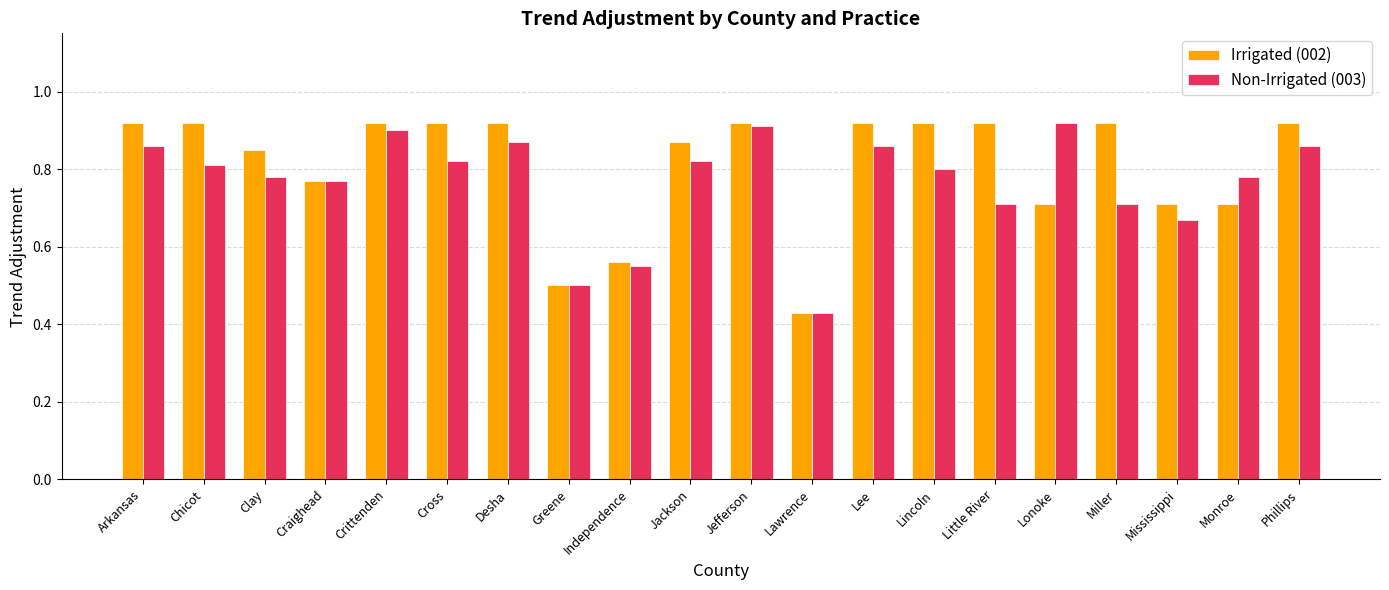

The Irrigated (002) series shows 0.9 at Arkansas. True or false?

True